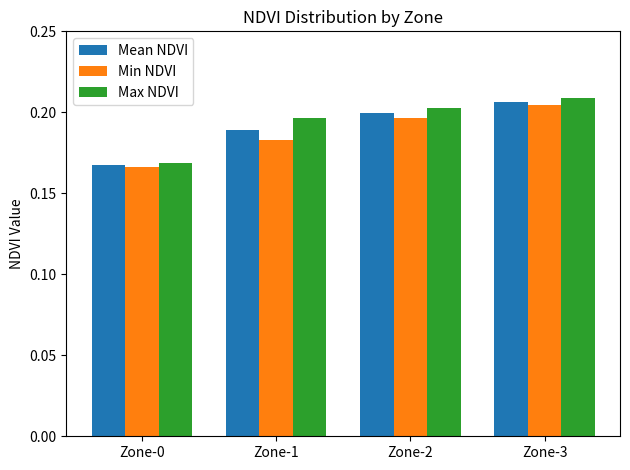

How many Mean NDVI values are between 0 and 1?

4